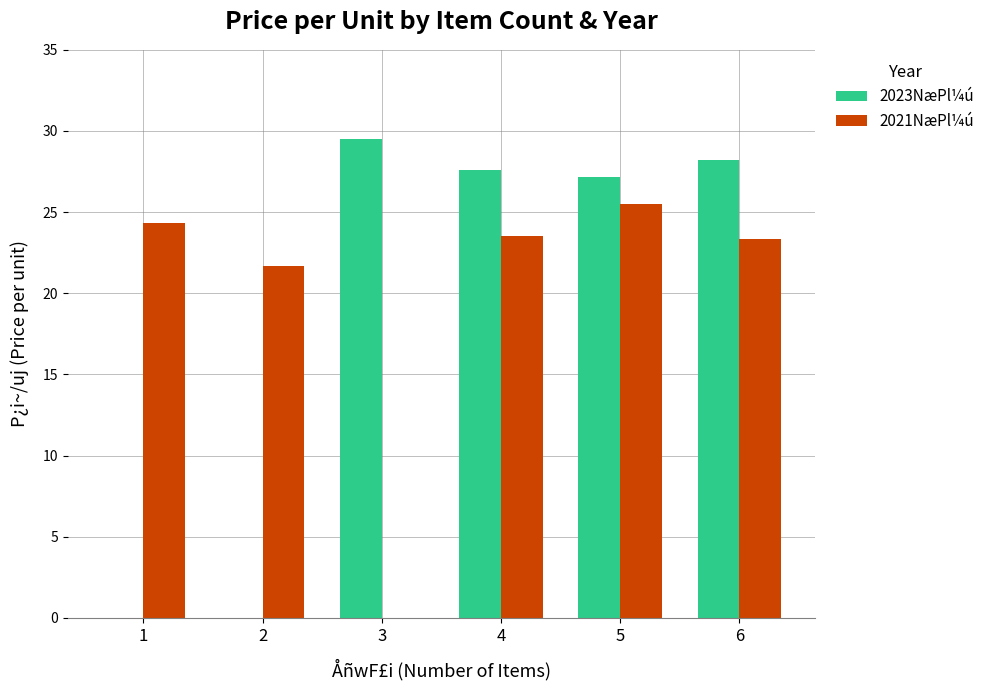

Which series has the largest total across all categories?

2021NæPl¼ú